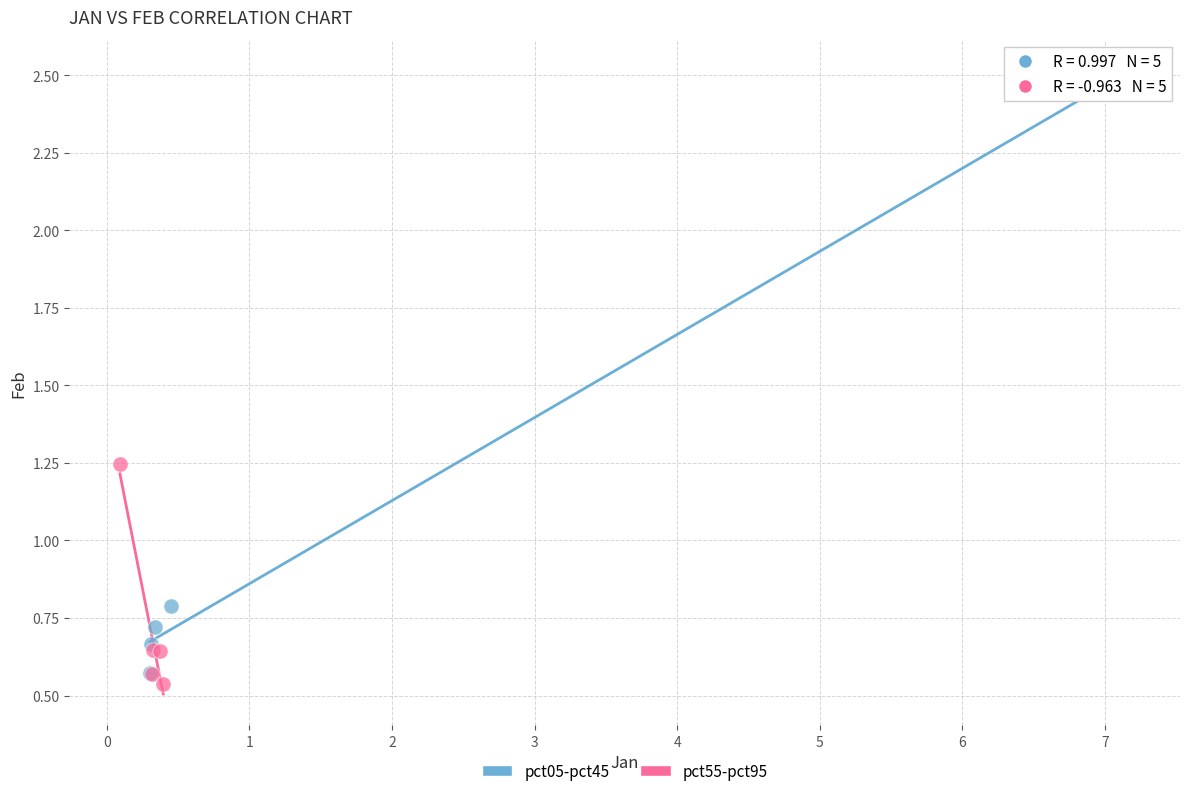

Which series has the largest Y range (max minus min)?

pct05-pct45